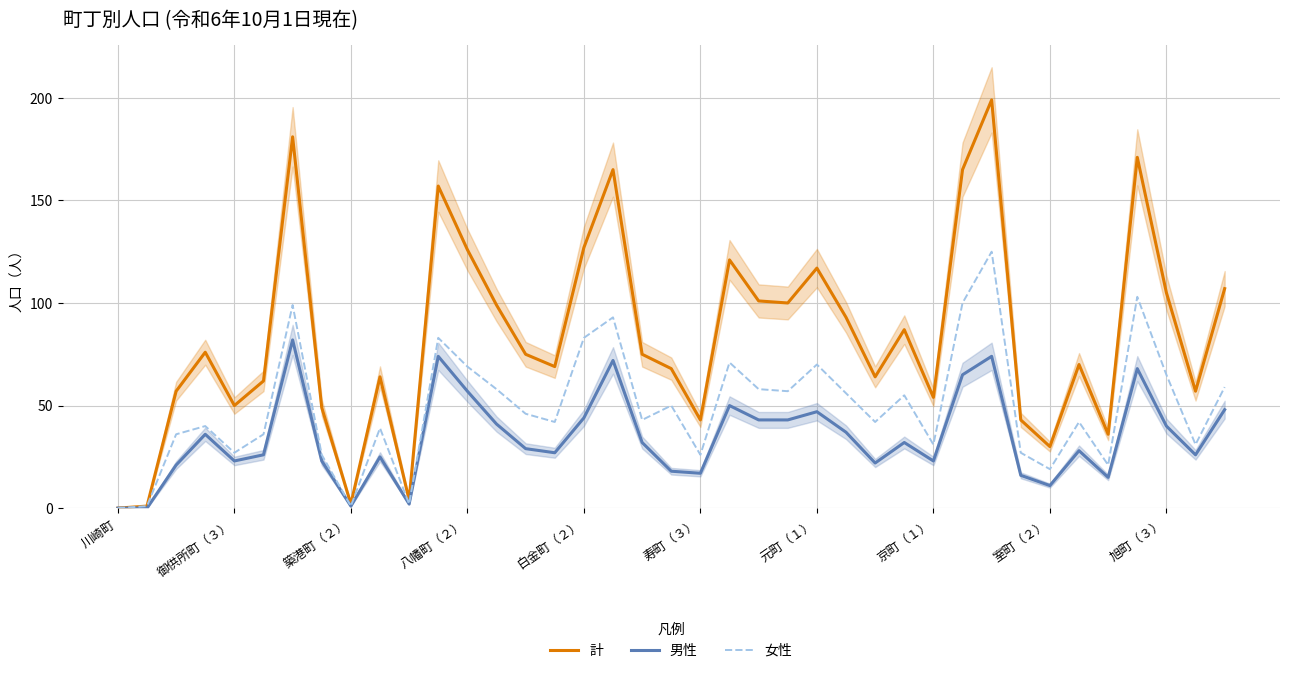

What is the total value across all series at 21?

242